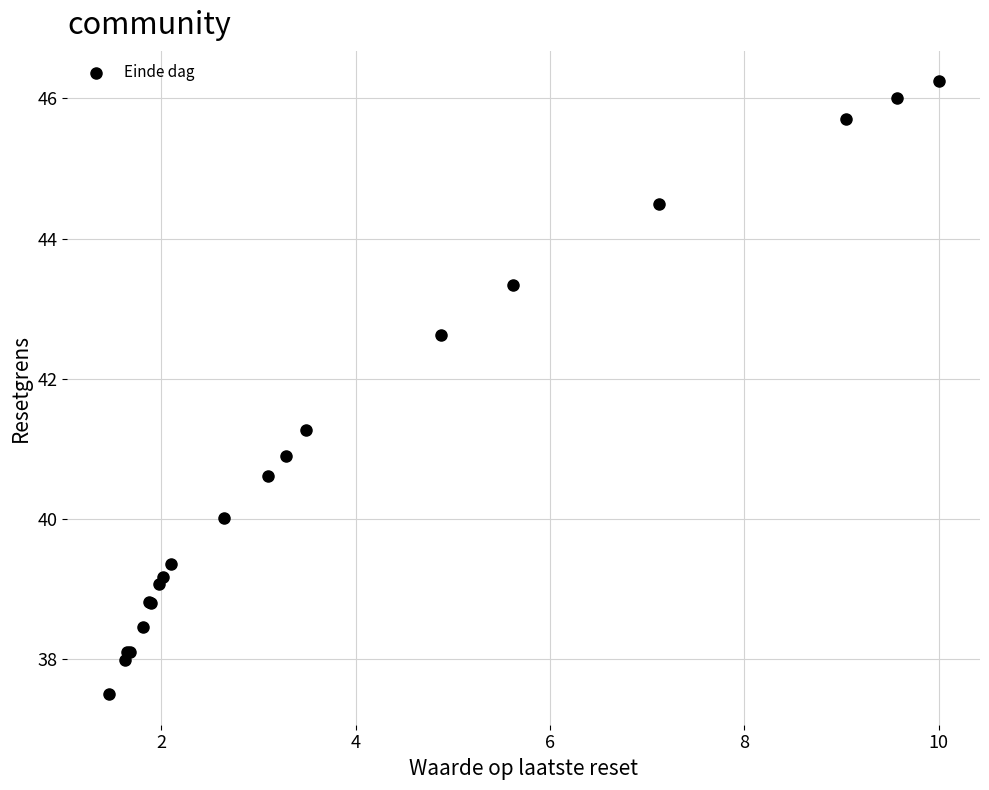

What Y value in the scatter plot is closest to 41?

40.9